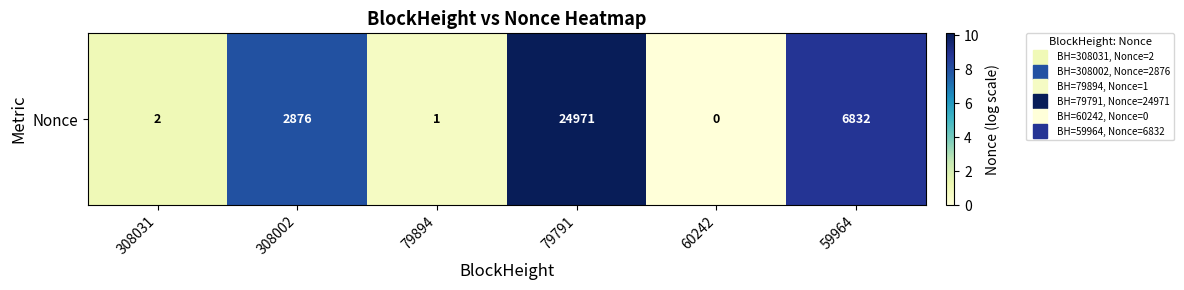

The chart shows a value of 10.4 at 308002. True or false?

False